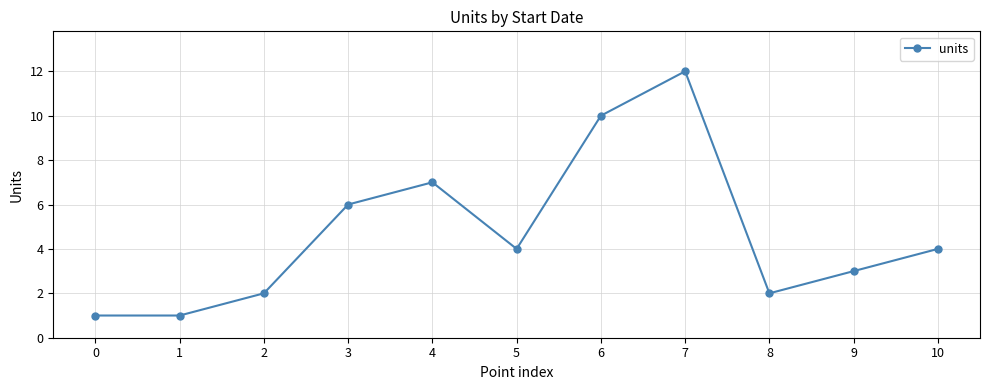

Where is the first local maximum?

4